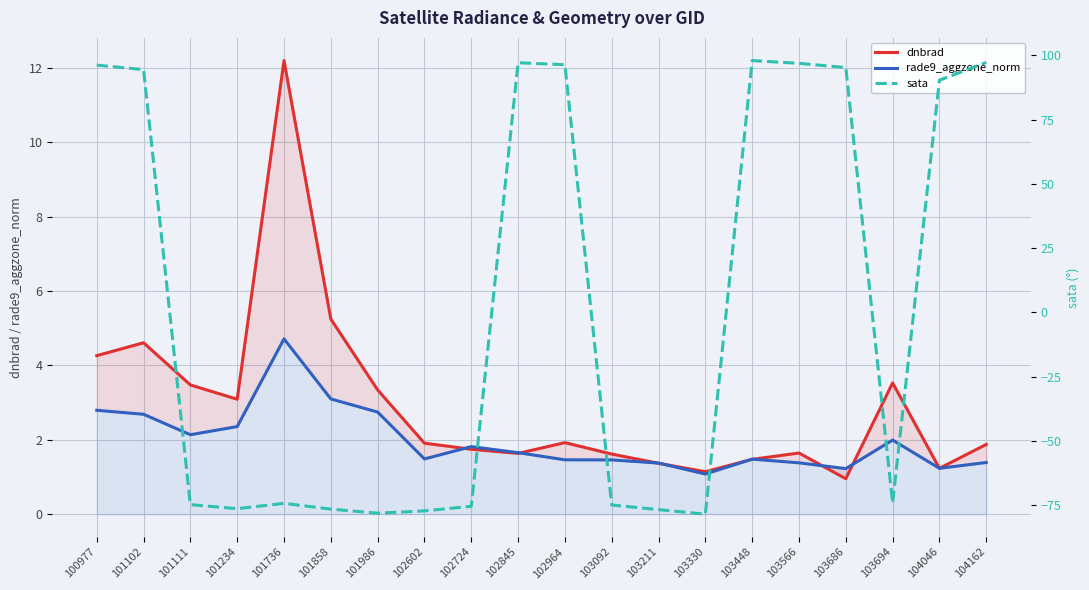

The rade9_aggzone_norm series shows 2.8 at 100977. True or false?

True